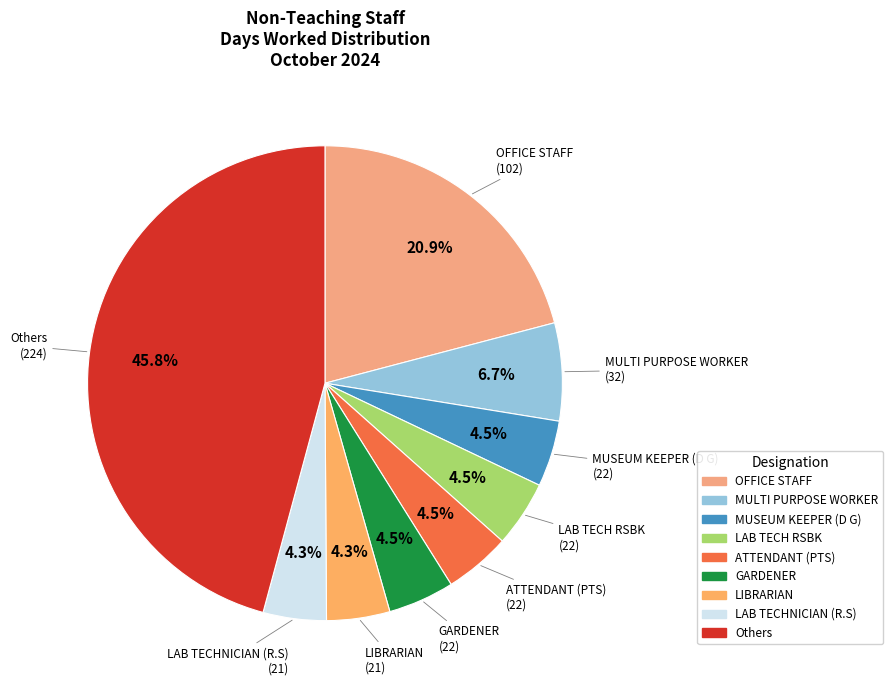

What percentage is NOT represented by MULTI PURPOSE WORKER?

93.3%